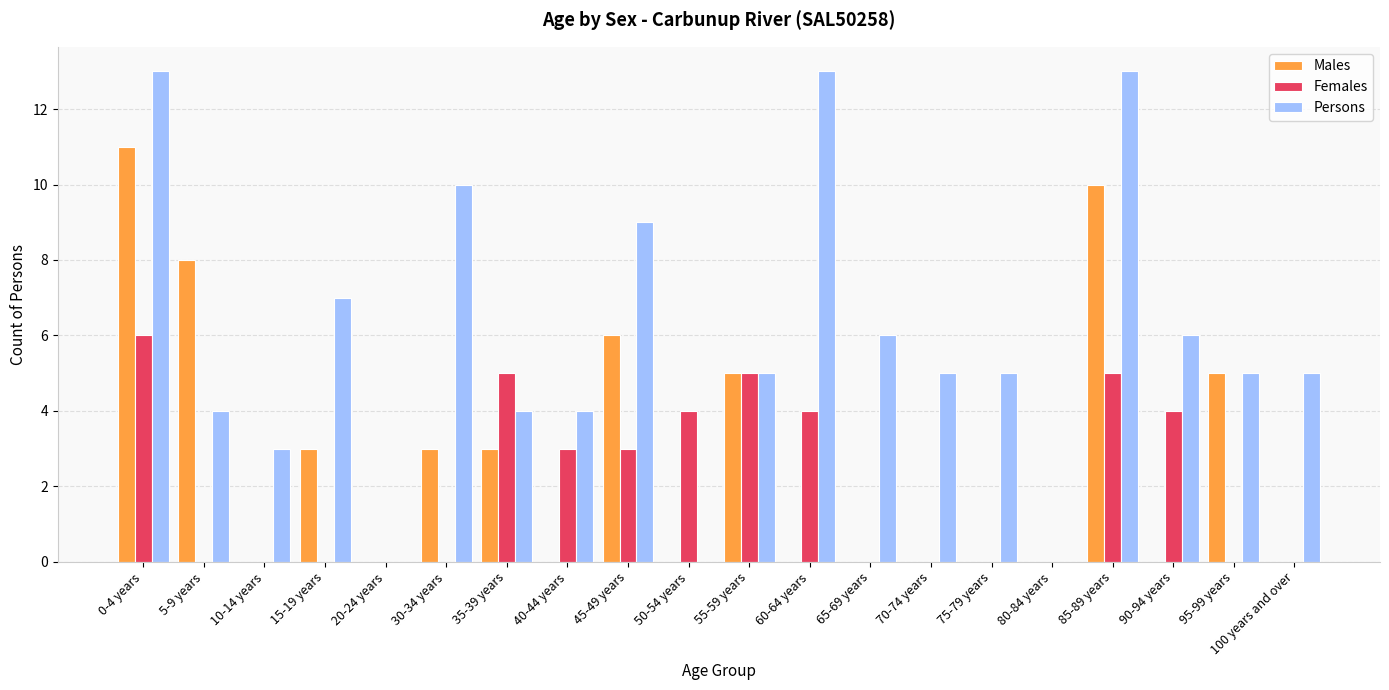

Reading left to right, transcribe all the data shown in this chart.

Males: 11	8	0	3	0	3	3	0	6	0	5	0	0	0	0	0	10	0	5	0
Females: 6	0	0	0	0	0	5	3	3	4	5	4	0	0	0	0	5	4	0	0
Persons: 13	4	3	7	0	10	4	4	9	0	5	13	6	5	5	0	13	6	5	5